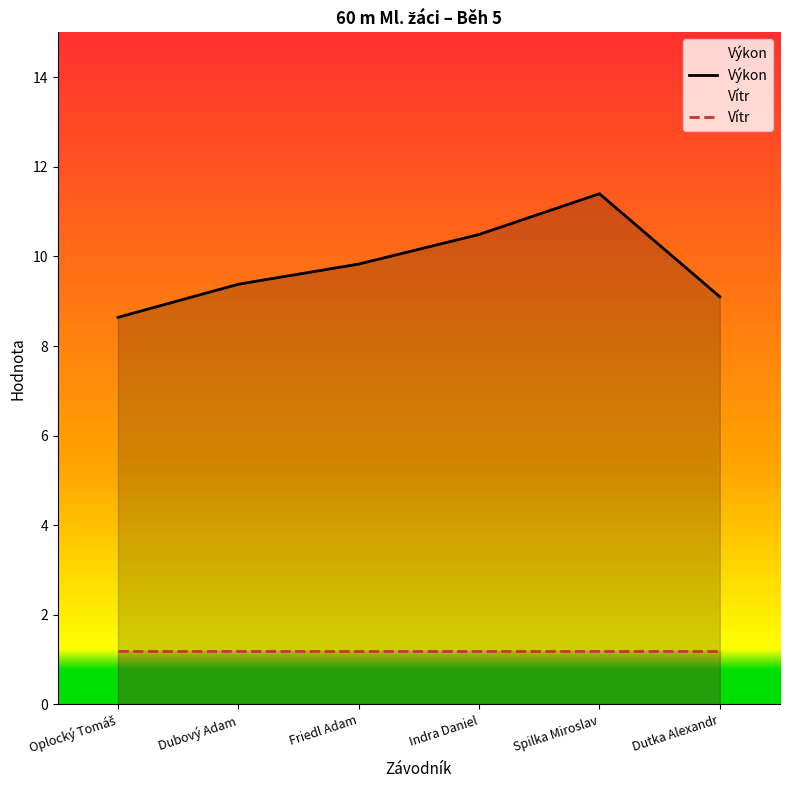

What is the difference between the maximum and minimum values?

2.8